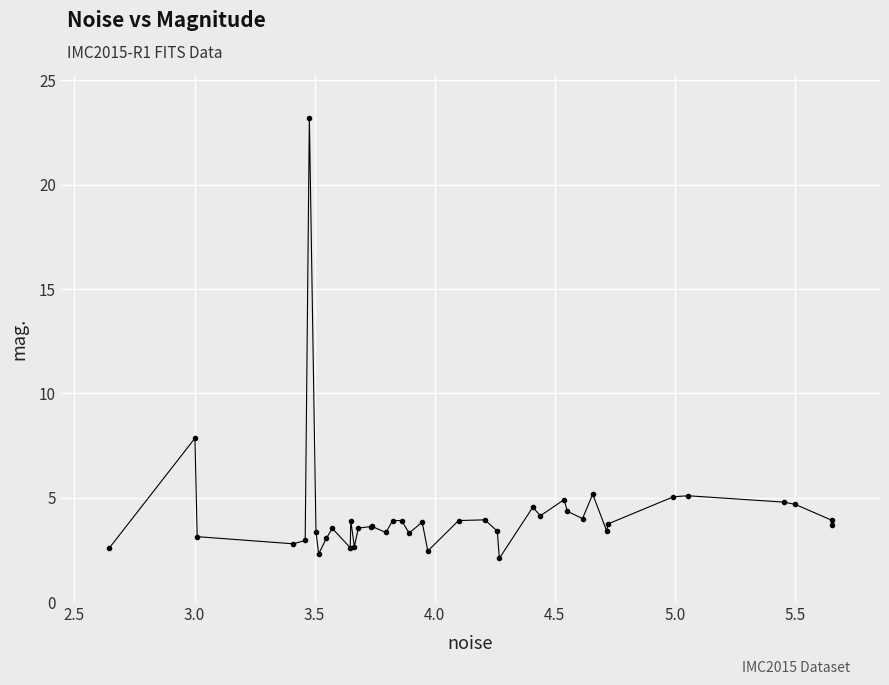

What is the value of the 7th point from the left?

3.4